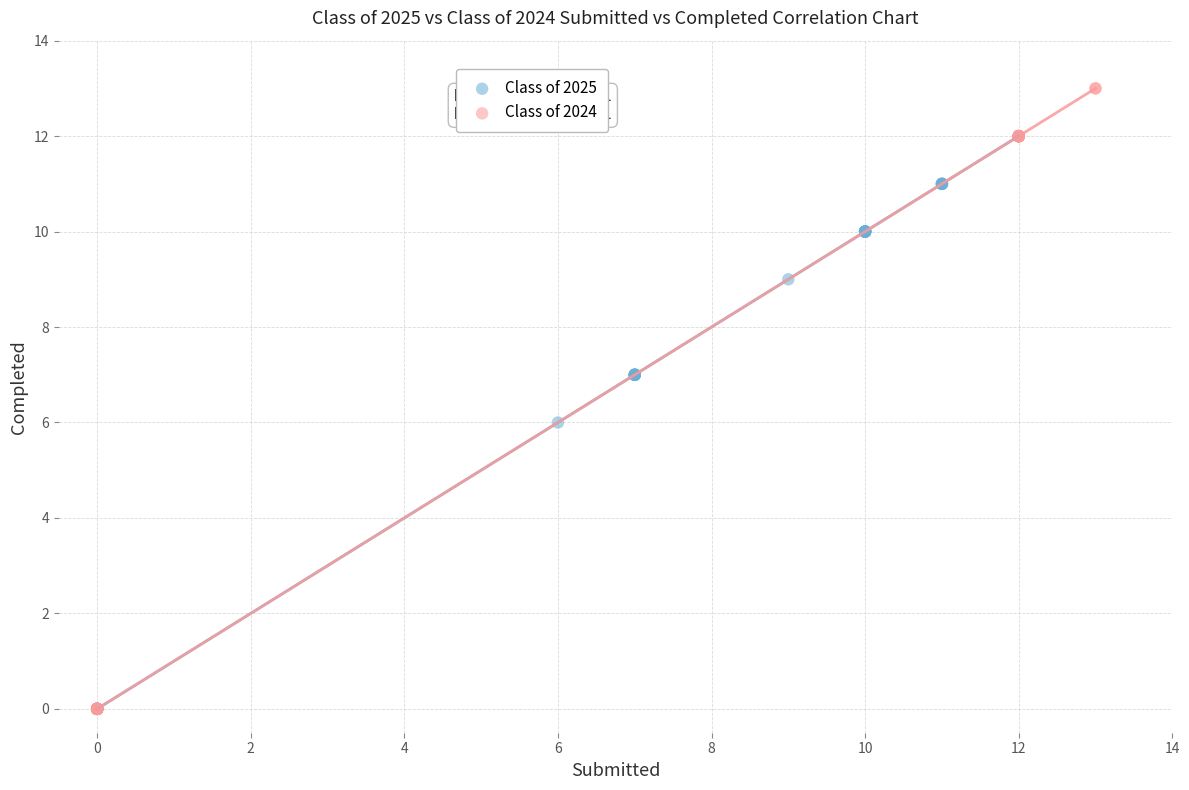

Which series contains the highest Y value?

Class of 2024